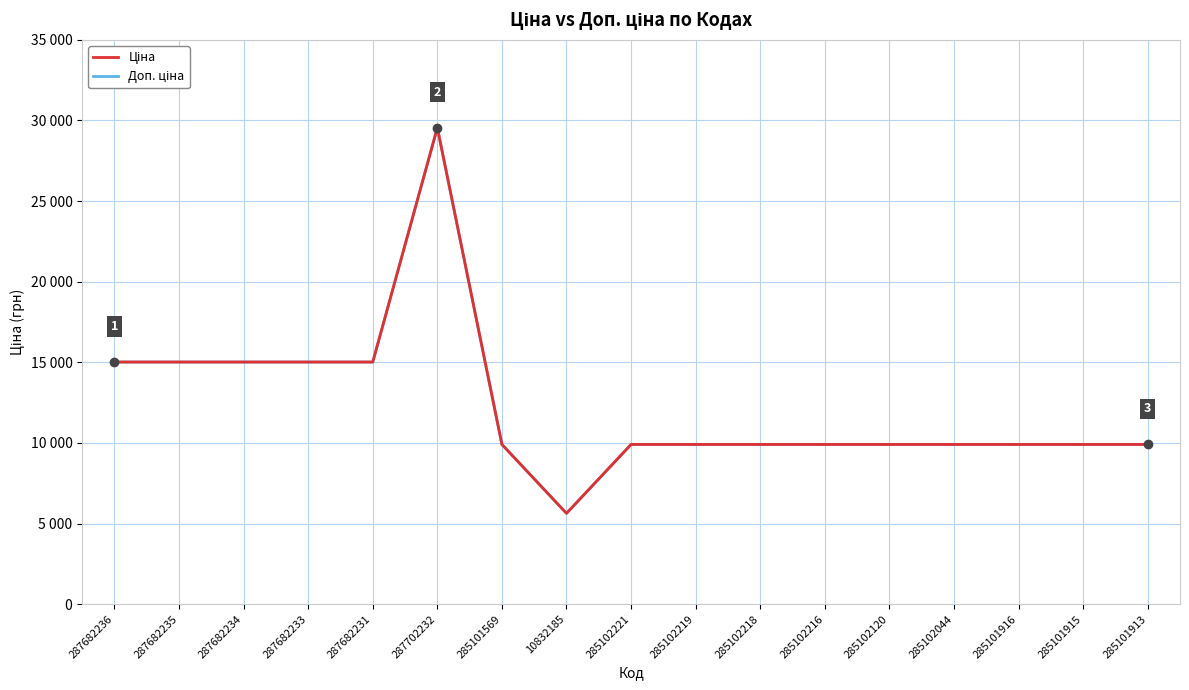

At 287682233, list the series in order from largest to smallest.

Ціна, Доп. ціна